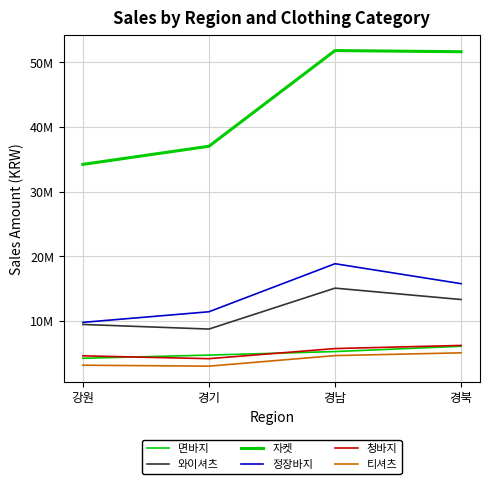

Reading left to right, transcribe all the data shown in this chart.

면바지: 4217600	4710100	5254600	6076600
와이셔츠: 9449200	8736600	15068800	13305800
자켓: 34215800	37019600	51823500	51644000
정장바지: 9769900	11413200	18846400	15759100
청바지: 4594900	4154900	5720100	6207700
티셔츠: 3144000	2998400	4631400	5059500